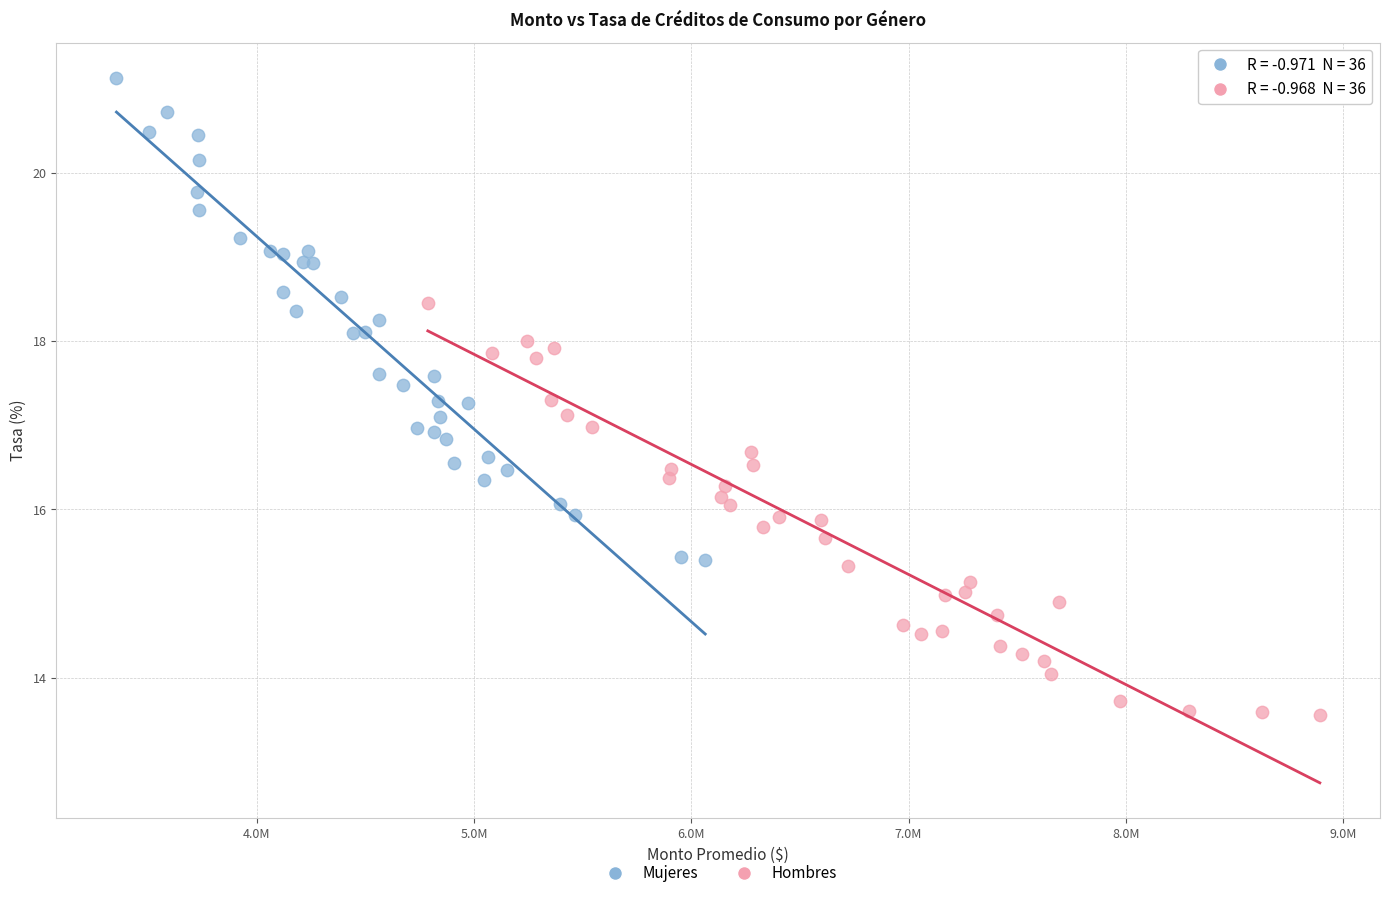

Which series reaches the minimum Y coordinate?

Hombres